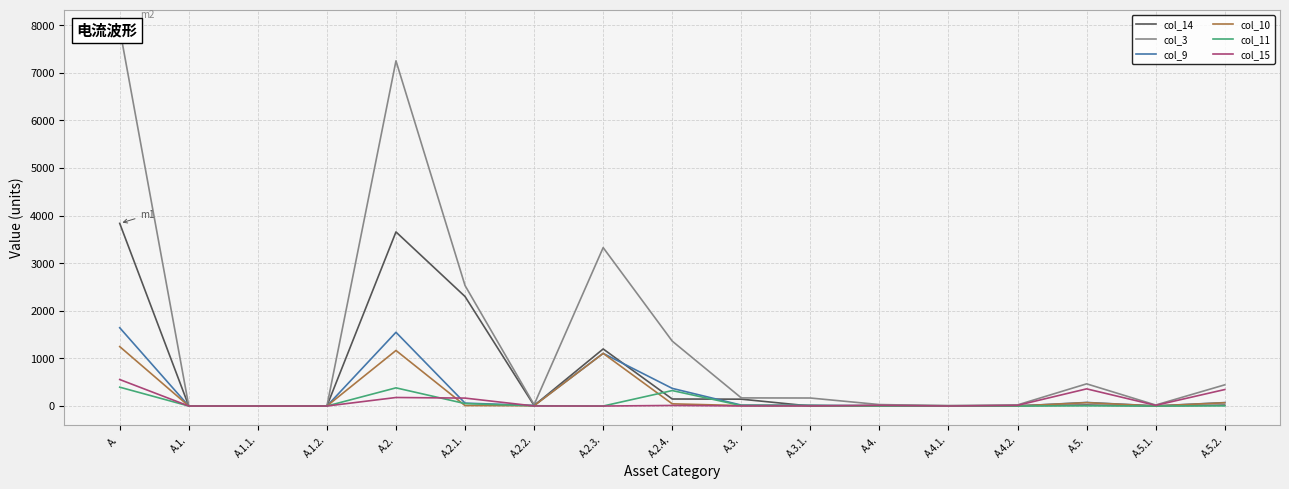

How many lines are shown in the chart?

6